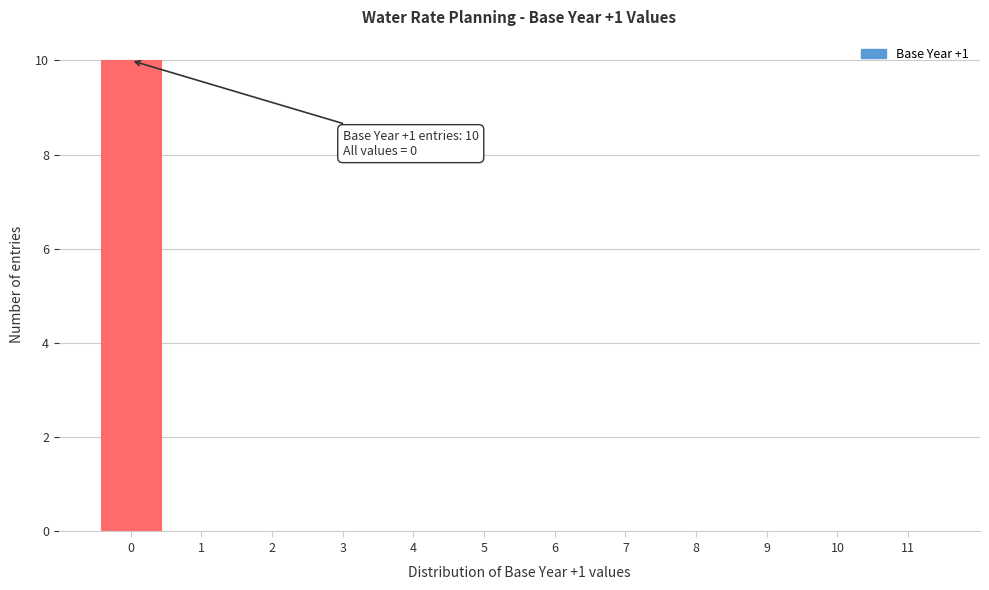

Reading left to right, list all the values displayed in this chart.

0=10	1=0	2=0	3=0	4=0	5=0	6=0	7=0	8=0	9=0	10=0	11=0